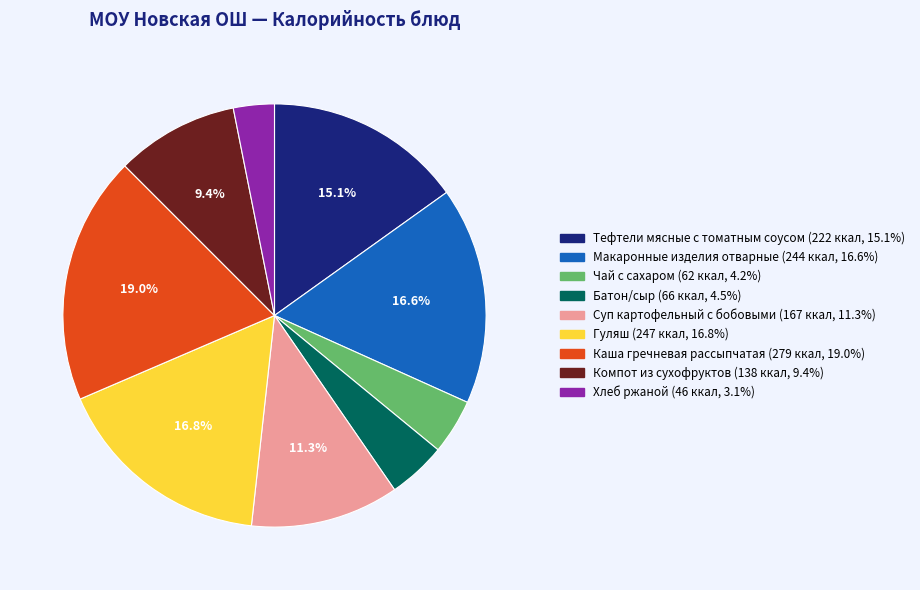

To the nearest percent, what is the difference between the Батон/сыр and Тефтели мясные с томатным соусом slice percentages?

11%